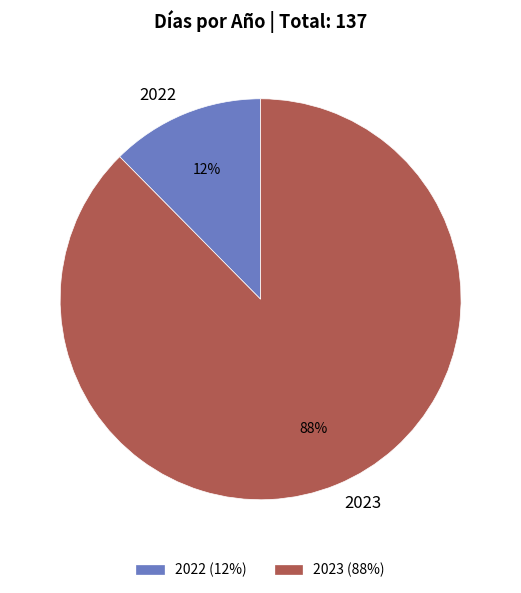

To the nearest percent, what is the average slice percentage?

50%